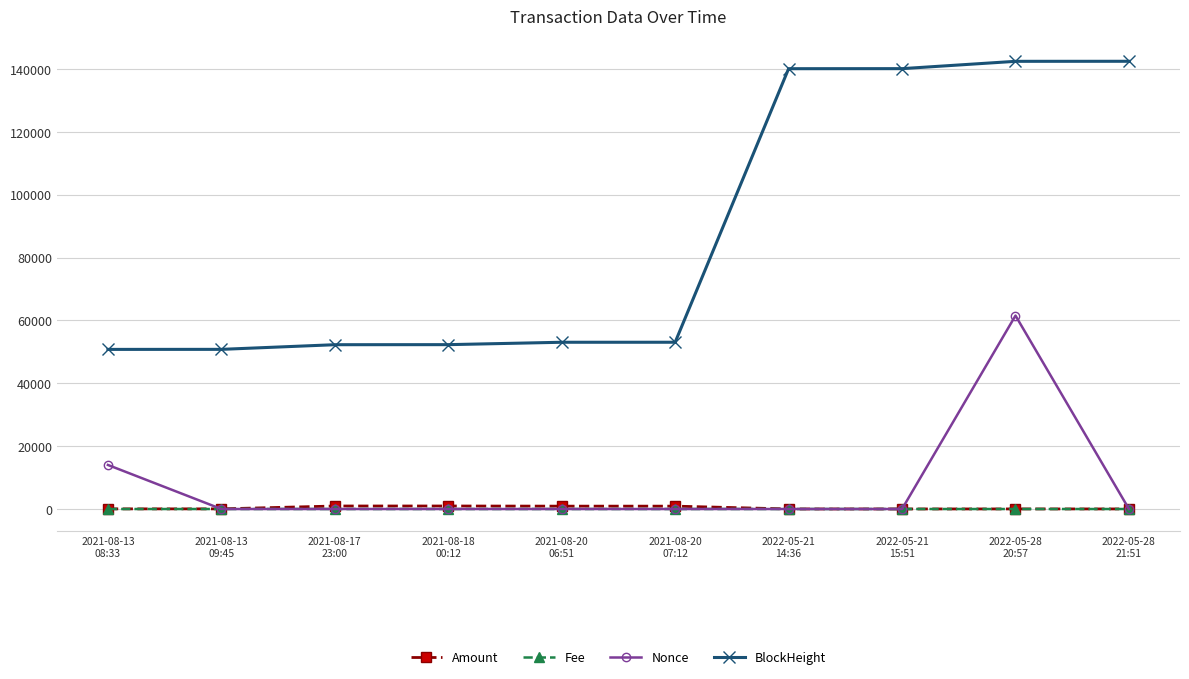

True or false: Fee and BlockHeight intersect in this chart.

False